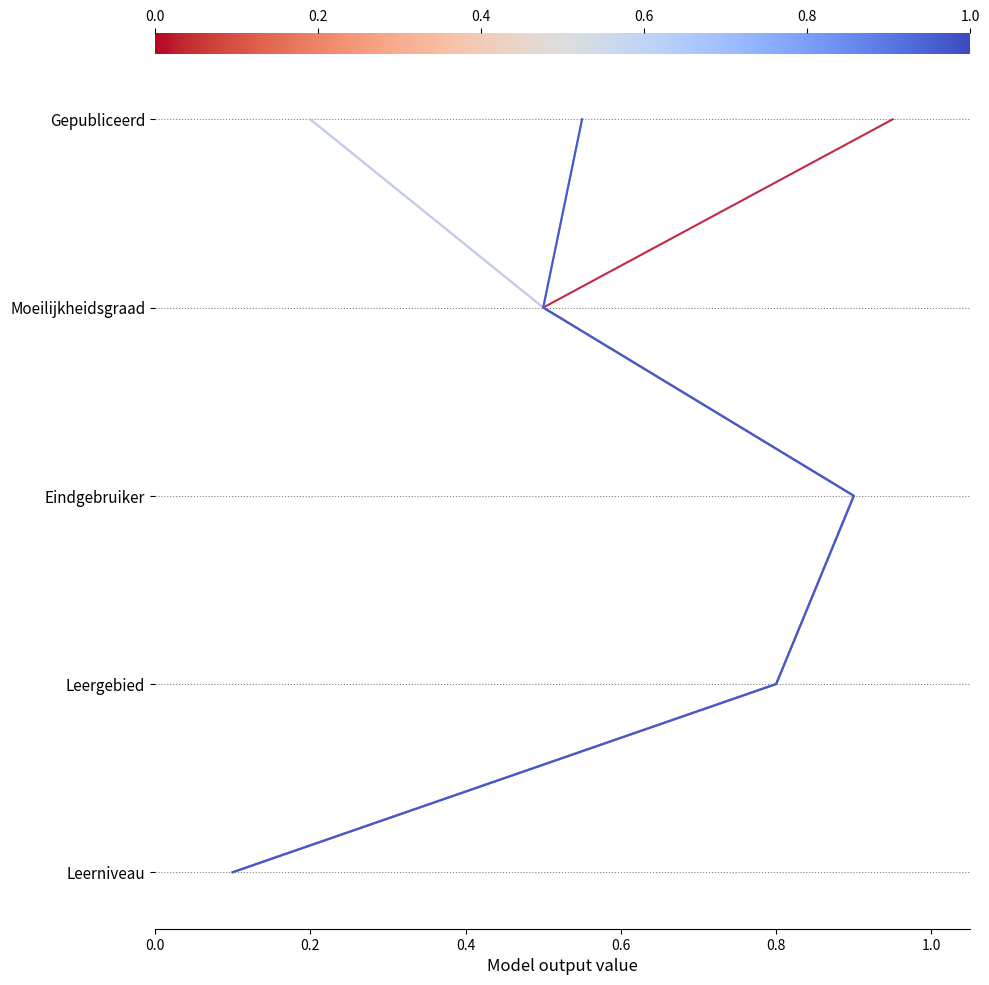

Which has a higher value, 0.0 or 0.2?

0.2